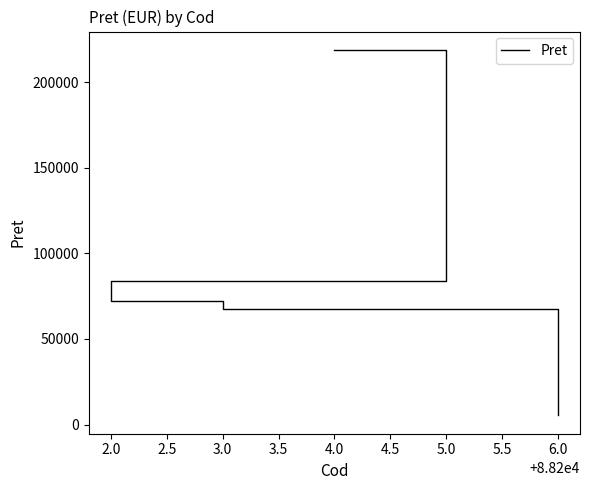

Reading right to left, extract all data points from this chart.

5296	67574	72165	83659	218930